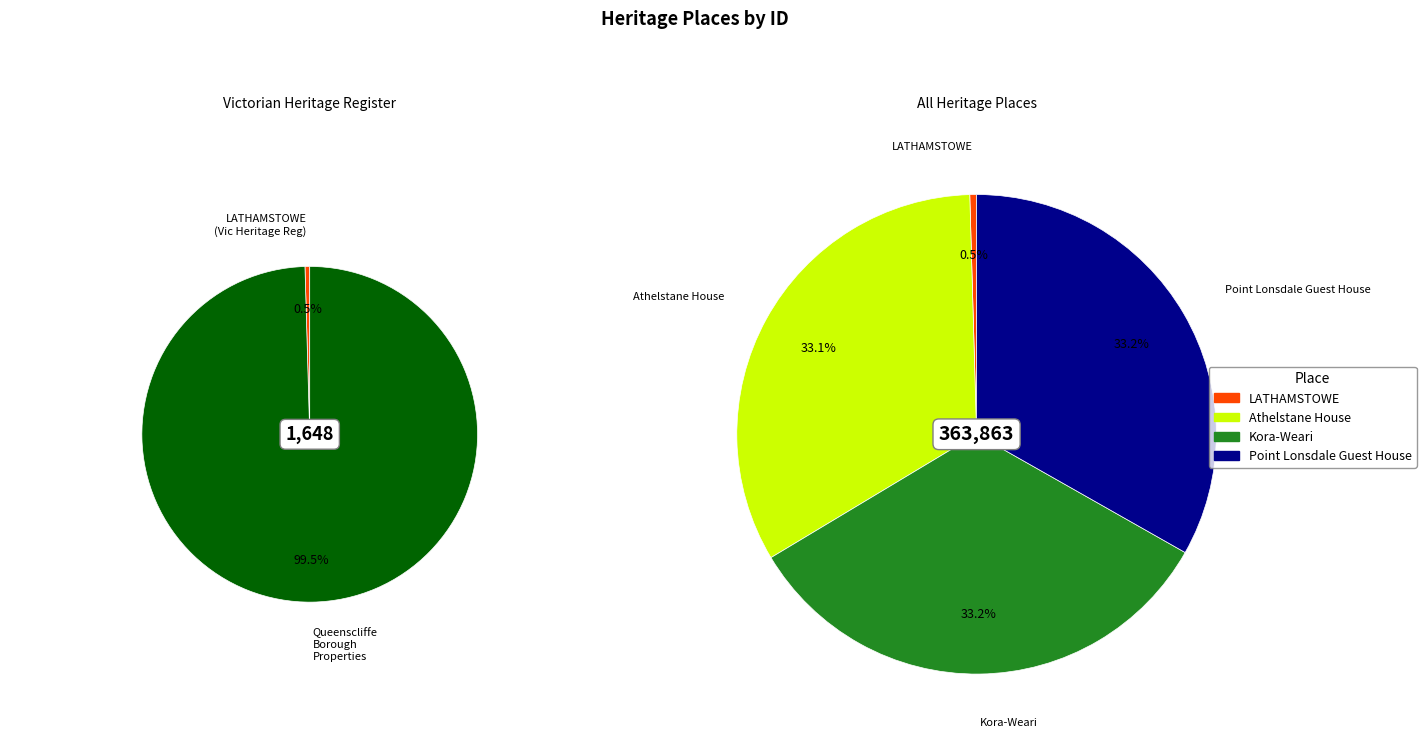

True or false: LATHAMSTOWE accounts for 1% of the total.

False